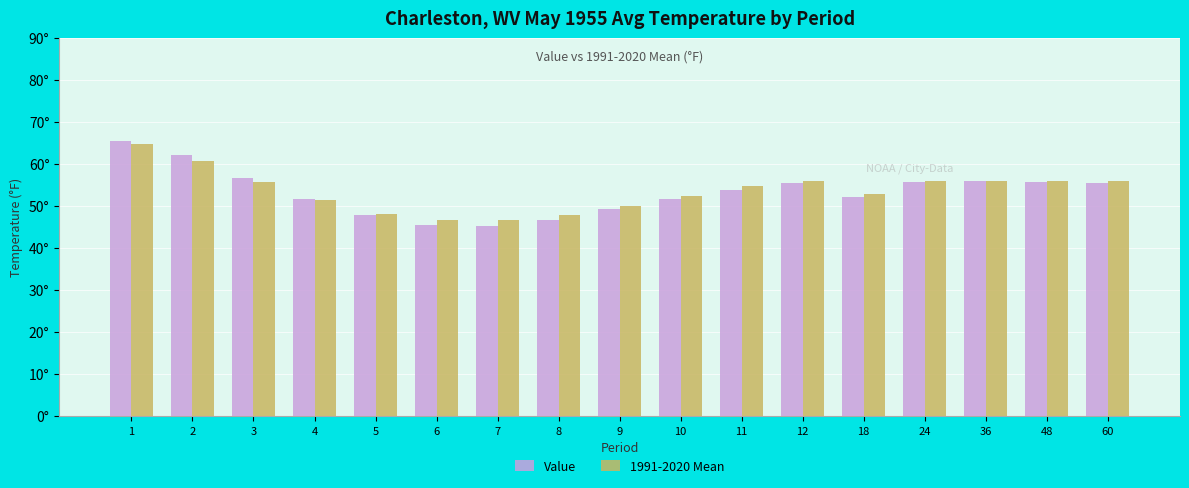

Rank the series by their maximum value, from lowest to highest.

1991-2020 Mean, Value